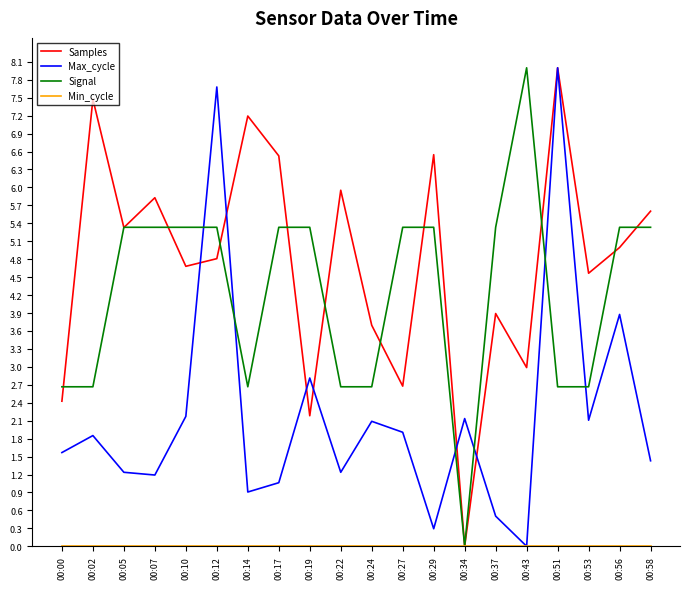

What is the average value of the Samples series?

4.8